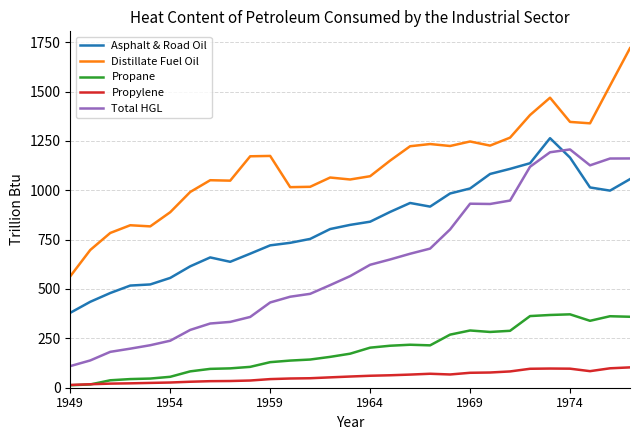

What is the greatest value displayed?

1719.4